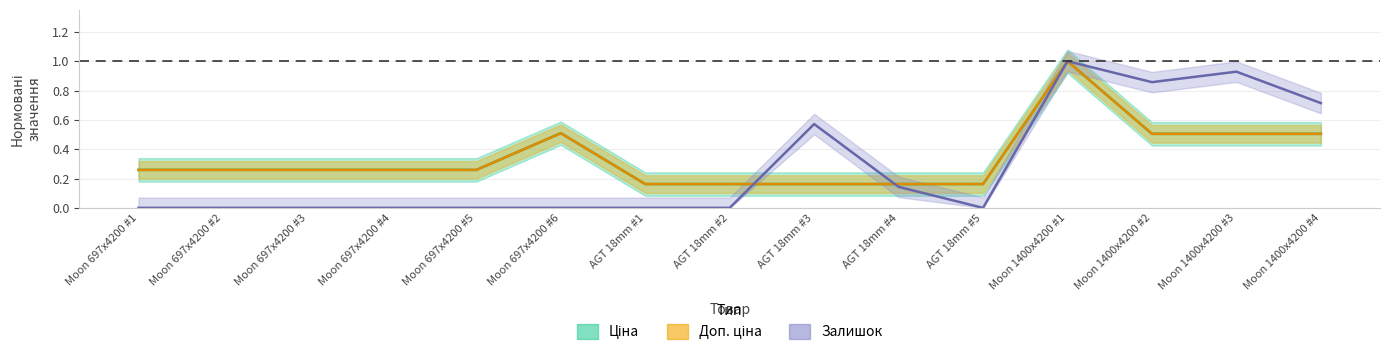

How many positive values does the Залишок series have?

6